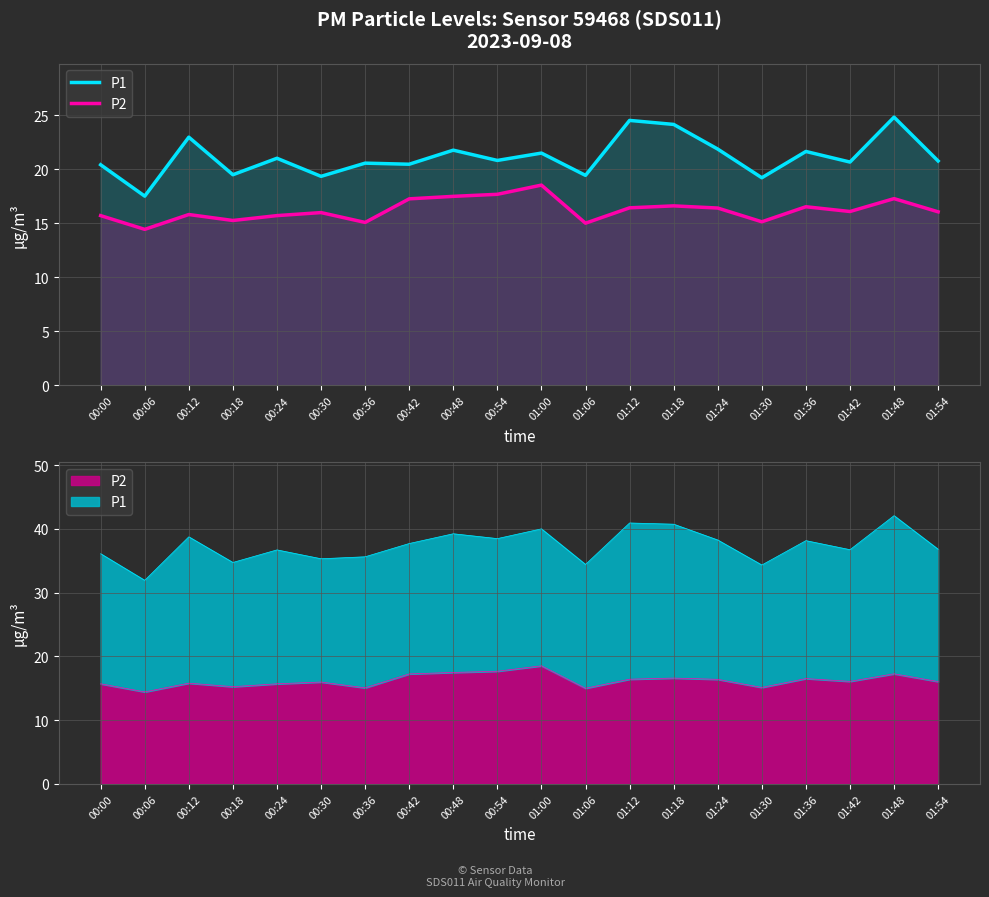

Reading right to left, list all the values displayed in this chart.

P1: 20.8	24.8	20.6	21.6	19.2	21.9	24.1	24.5	19.4	21.5	20.8	21.8	20.4	20.6	19.3	21.0	19.5	22.9	17.5	20.4
P2: 16.1	17.3	16.1	16.5	15.1	16.4	16.6	16.4	15.0	18.5	17.7	17.5	17.2	15.1	16.0	15.7	15.2	15.8	14.4	15.7